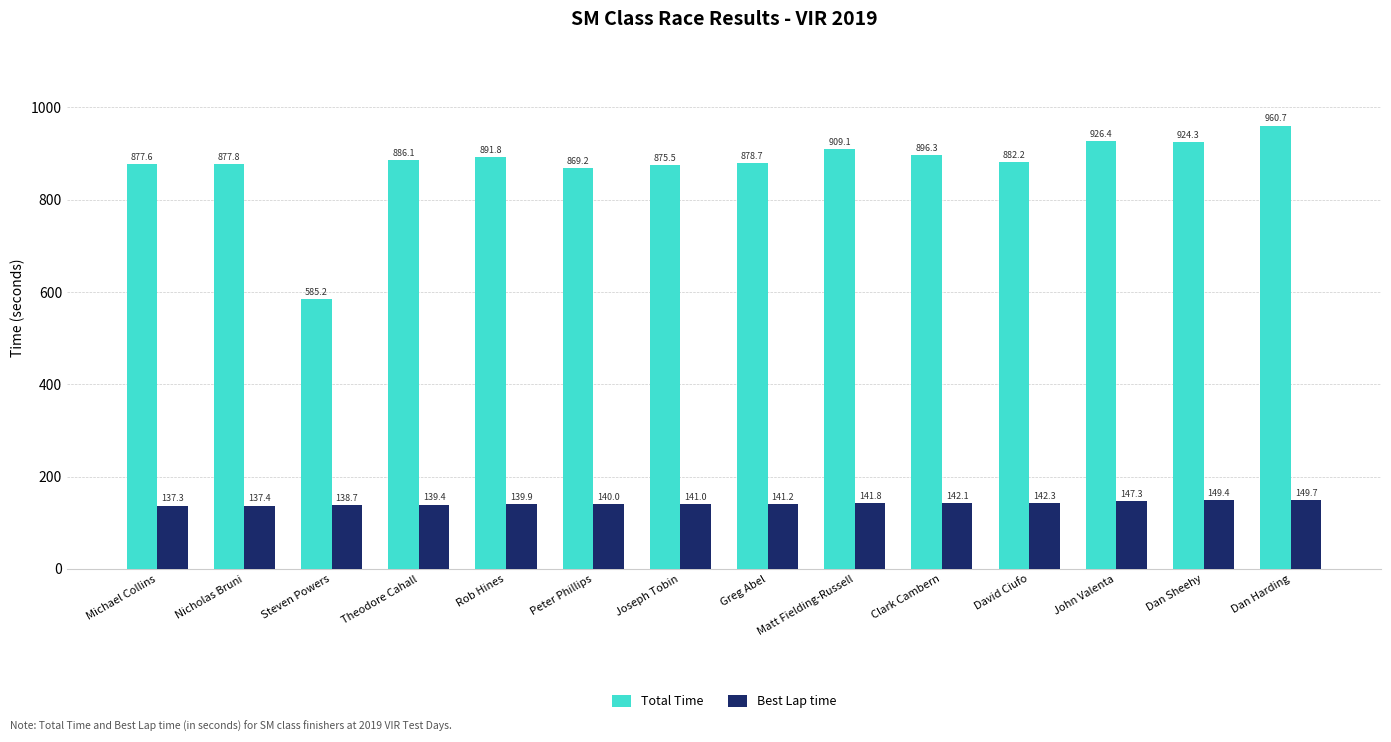

Which series has the largest range (max minus min)?

Total Time